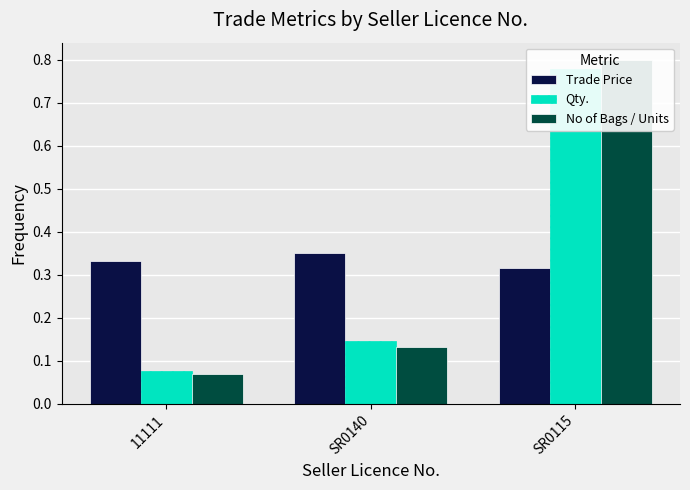

What is the spread (max minus min) of values at 11111?

0.3